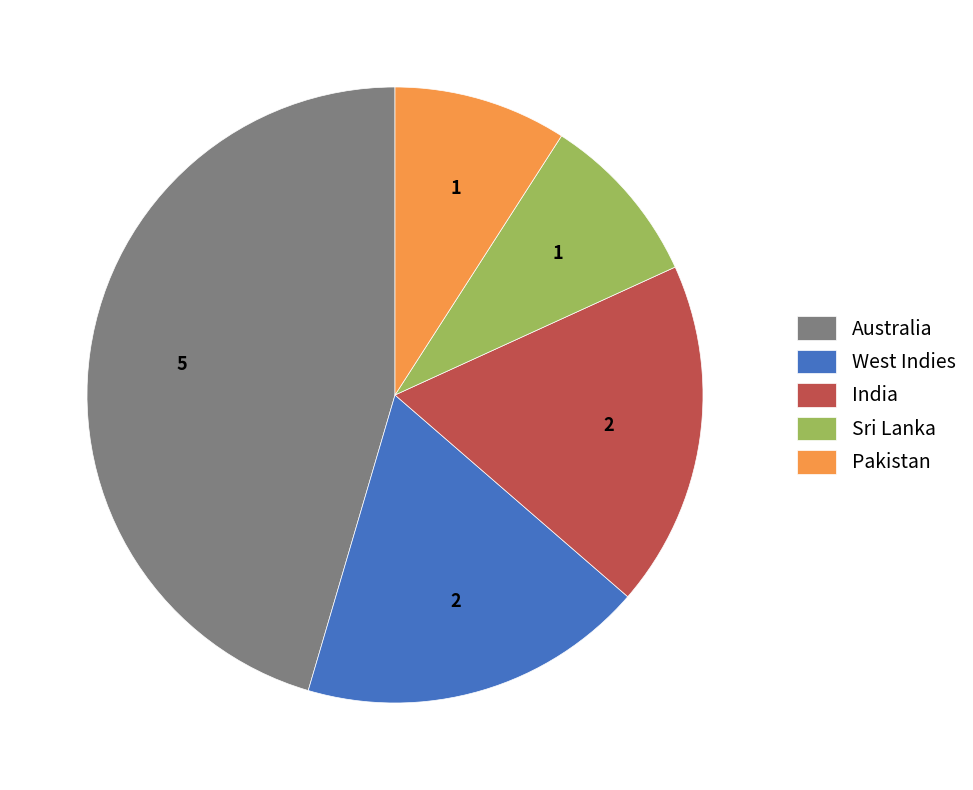

True or false: Australia accounts for 54% of the total.

False